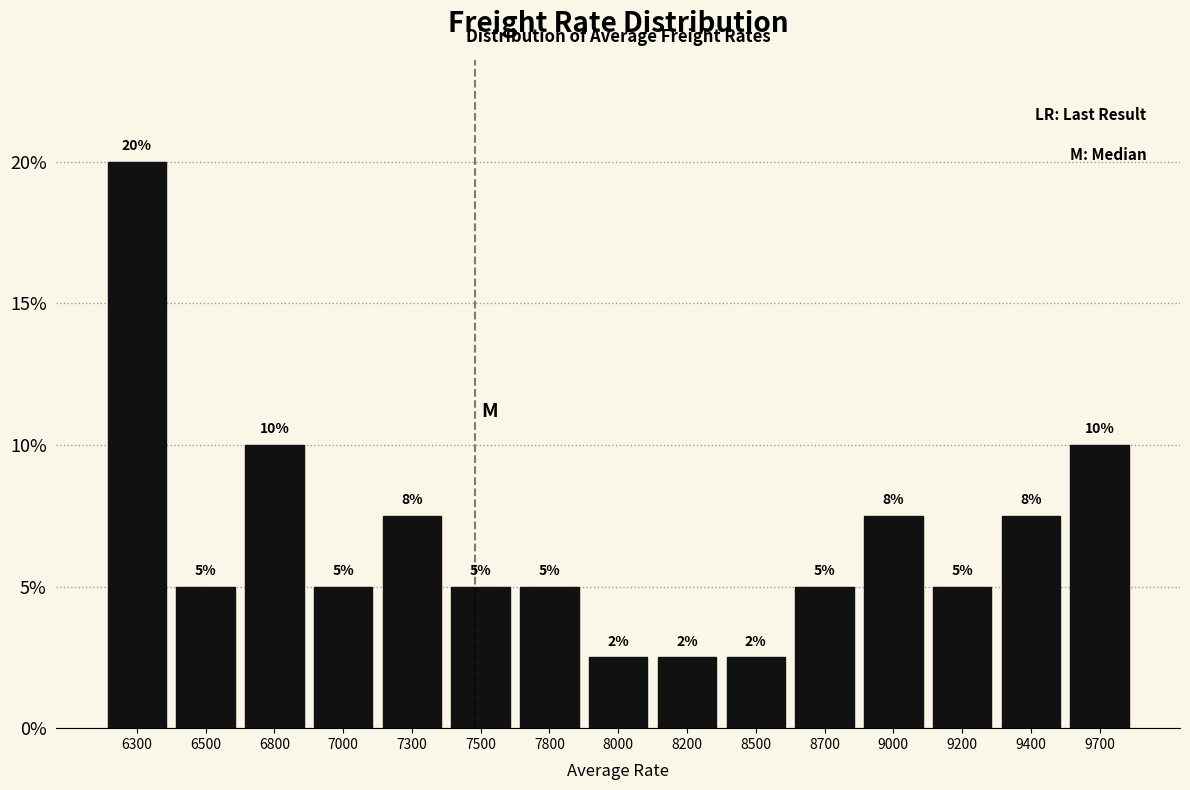

What is the maximum value shown in the chart?

20.0